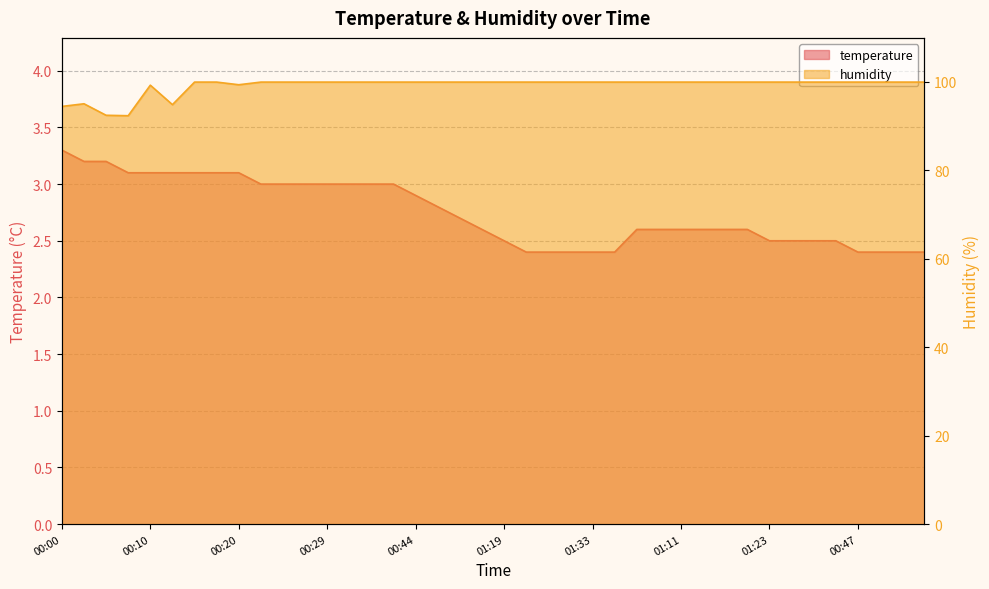

True or false: humidity and temperature cross at least once.

False